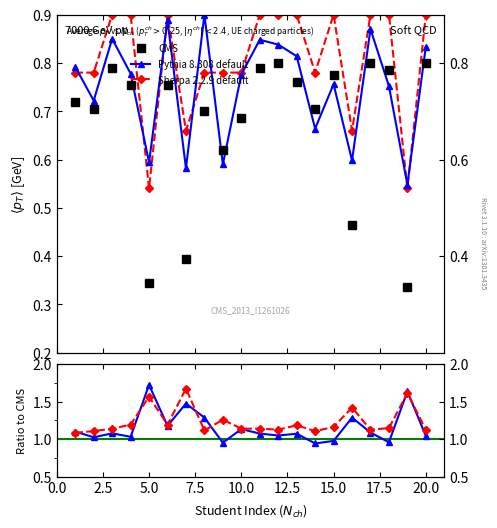

Is the value of Sherpa 2.2.9 default at 17.5 greater than the value of CMS at 20.0?

Yes